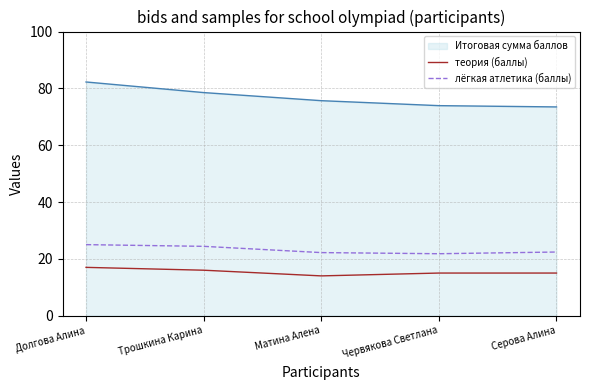

What is the sum of all теория (баллы) values?

77.0